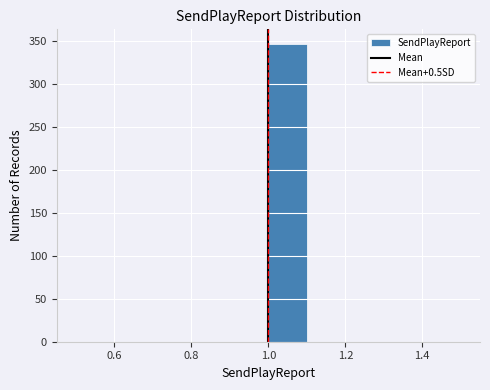

Which range on the x-axis has the tallest bar?

1.0 to 1.1